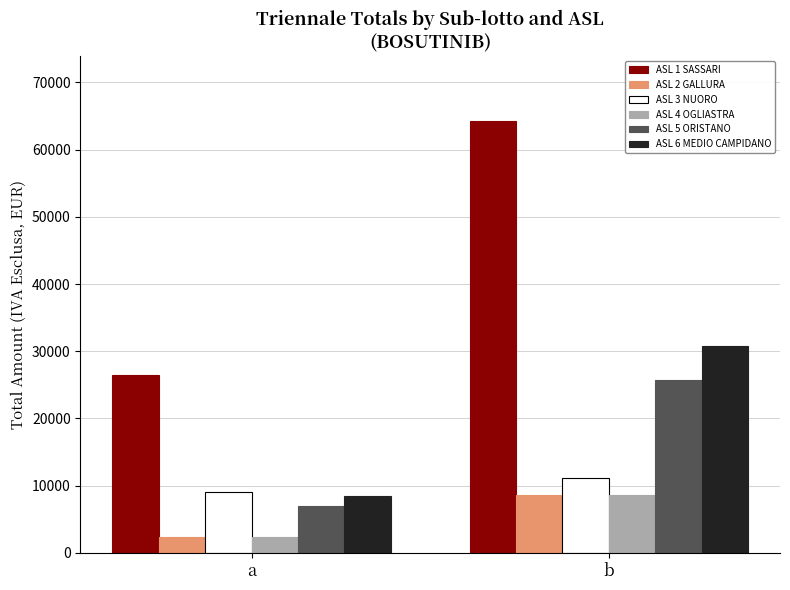

At which category is the sum across all series the highest?

b